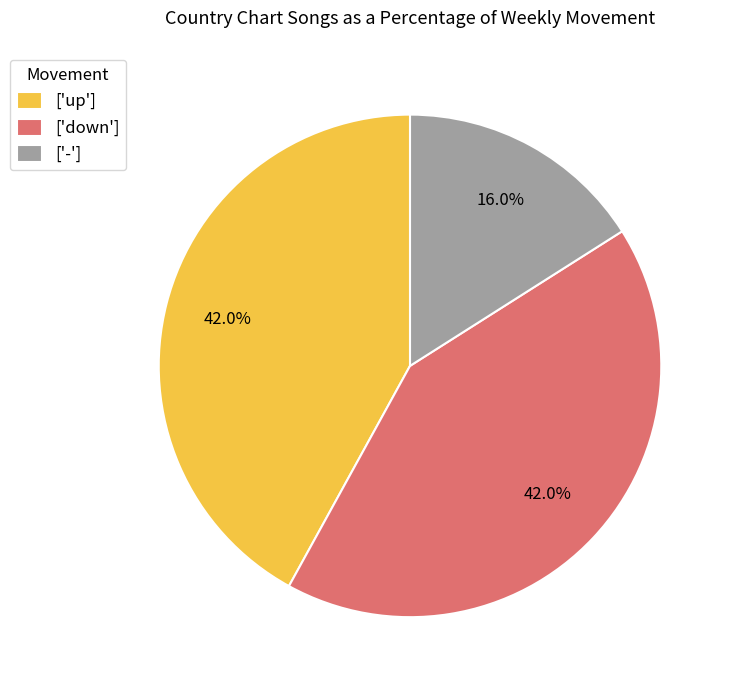

Do ['up'] and ['down'] together represent more than half of the pie?

Yes